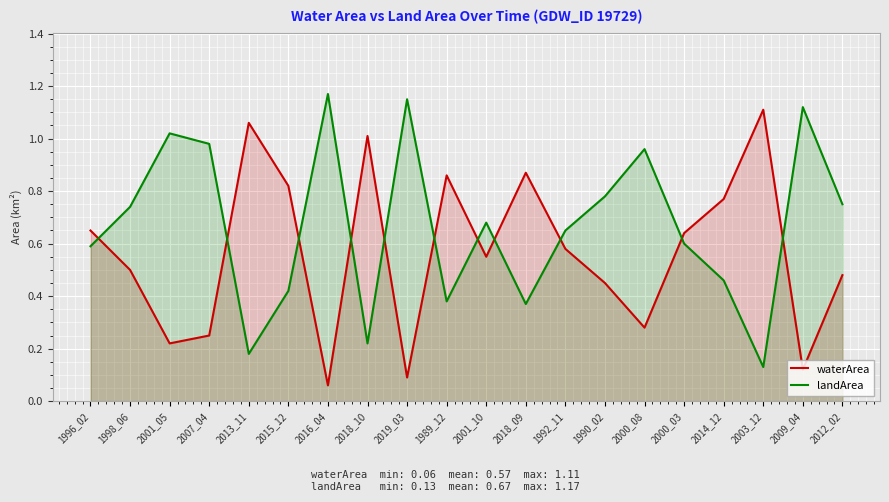

At which category does landArea reach its first local peak?

2001_05